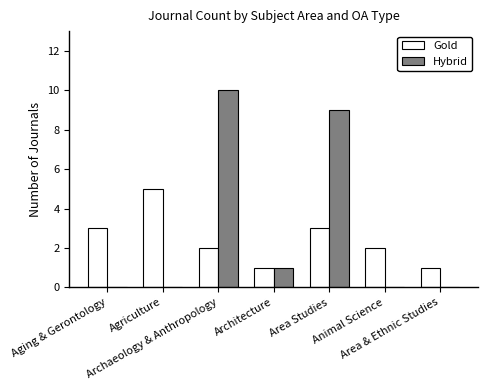

What is the average value of the Gold series?

2